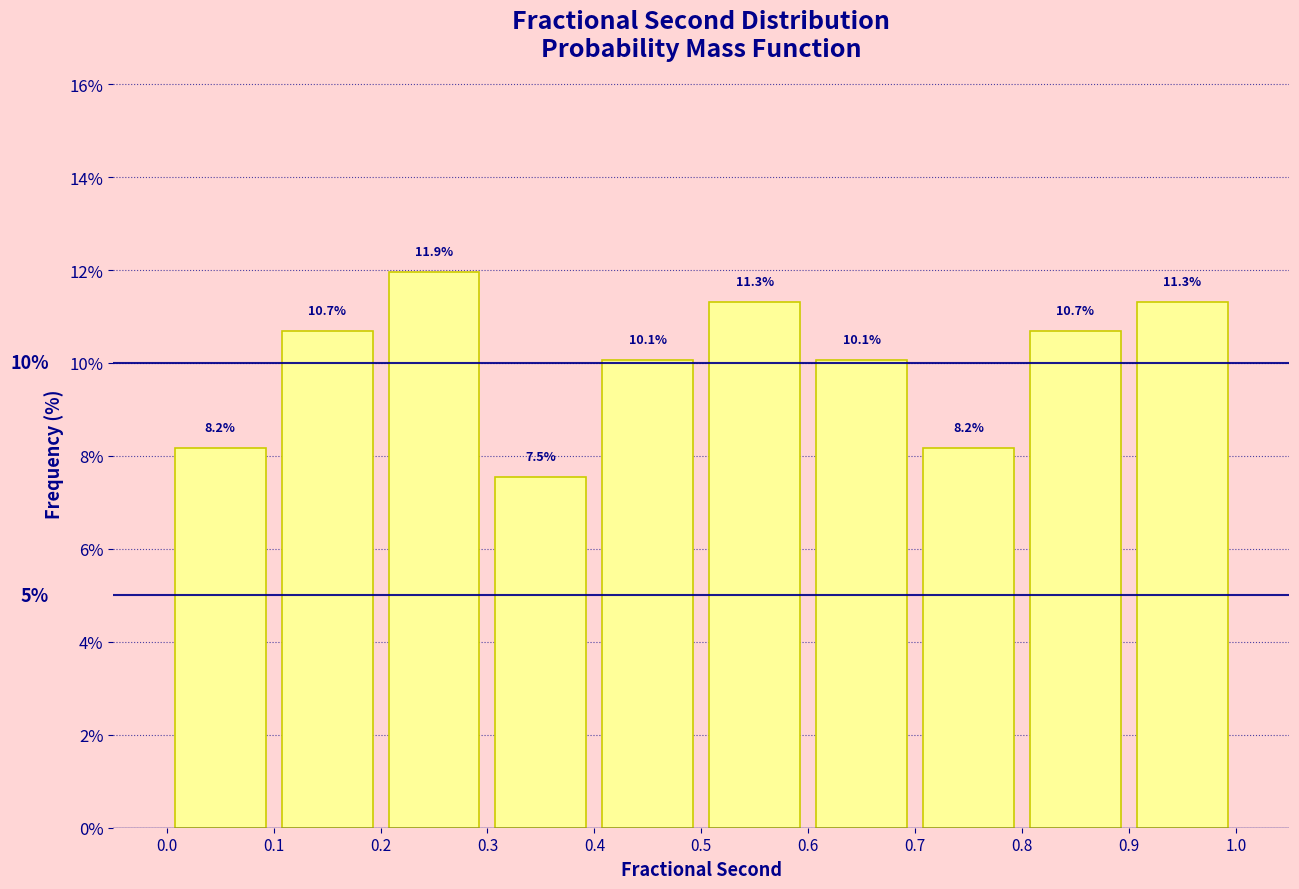

What is the height of the bar covering 0.2 to 0.3 on the x-axis?

11.9